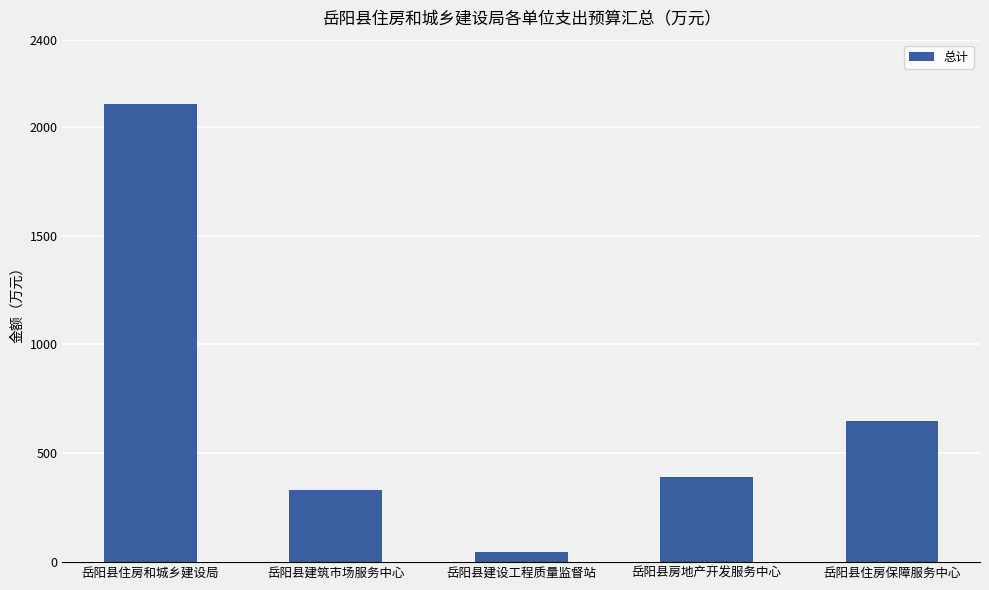

Rank the categories by value from highest to lowest.

岳阳县住房和城乡建设局, 岳阳县住房保障服务中心, 岳阳县房地产开发服务中心, 岳阳县建筑市场服务中心, 岳阳县建设工程质量监督站